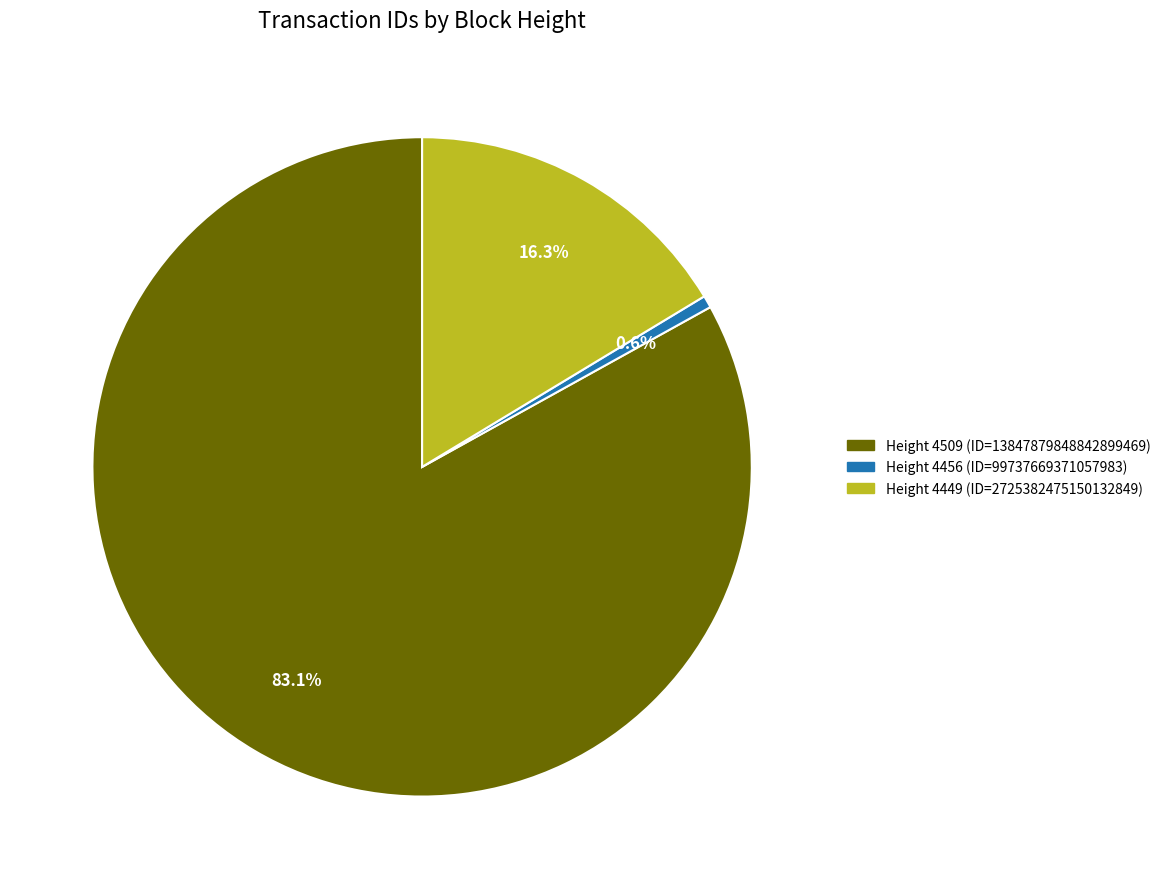

Which slice is the smallest?

Height 4456